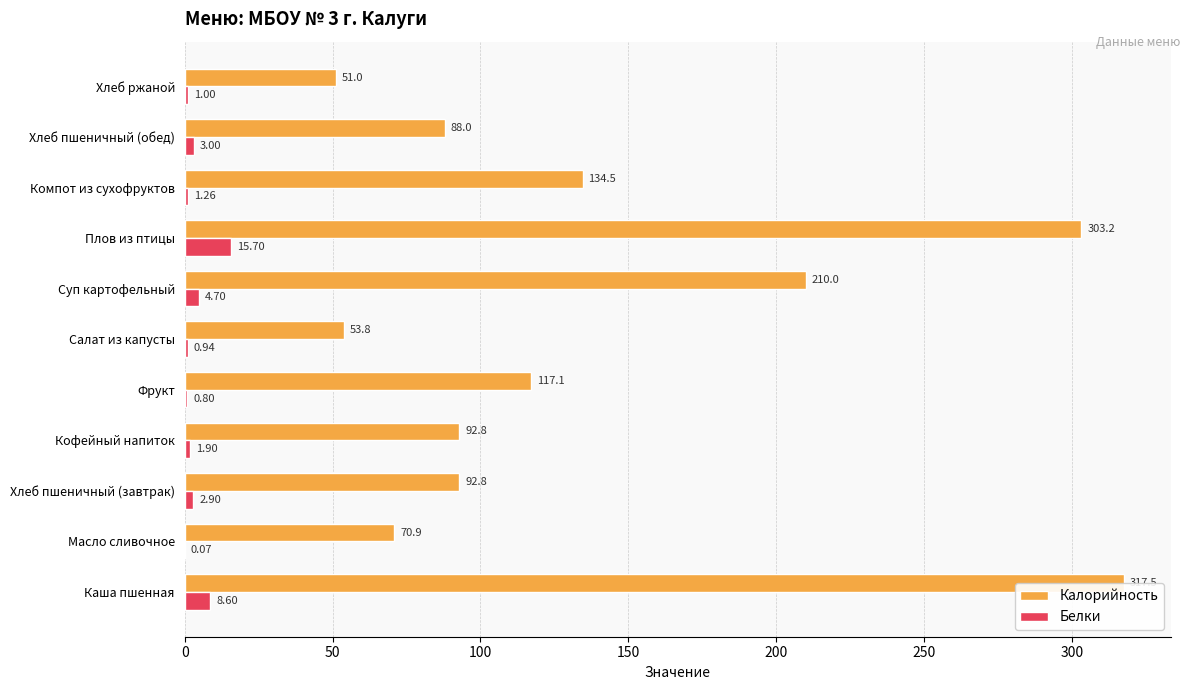

Which series changed the most between Плов из птицы and Хлеб ржаной?

Калорийность